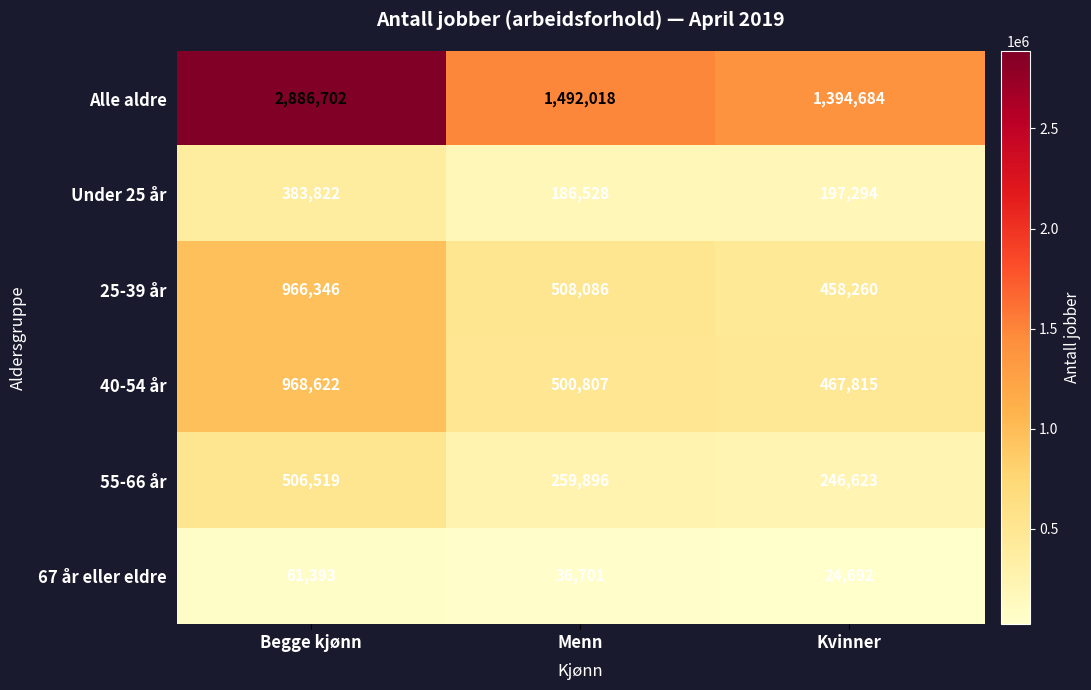

Which series has the widest spread of values?

Alle aldre